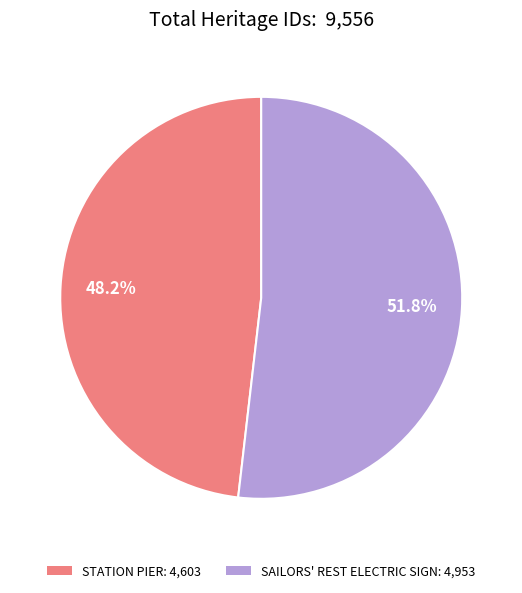

Which category has the biggest portion of the pie?

SAILORS' REST ELECTRIC SIGN